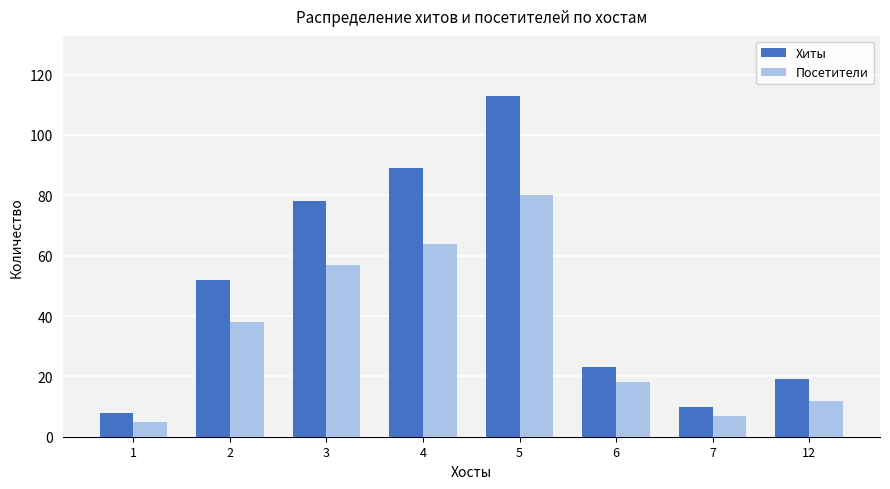

List the series in order of their overall mean, lowest first.

Посетители, Хиты